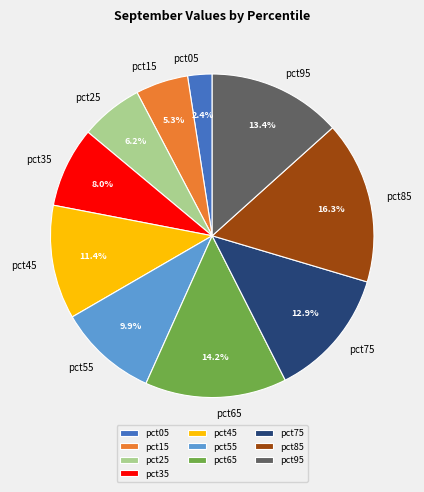

Combined, do pct65 and pct05 account for over 50%?

No